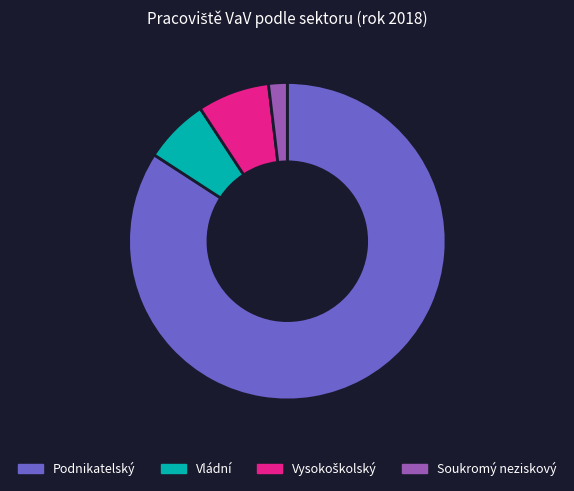

Does any single category account for the majority?

Yes